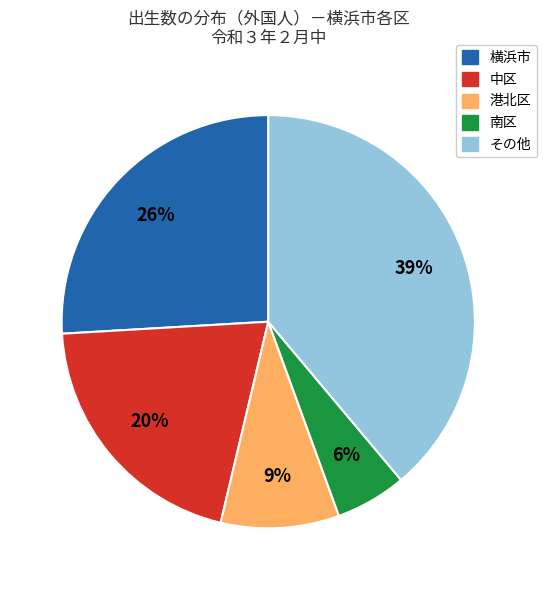

What is the largest slice in the pie chart?

その他